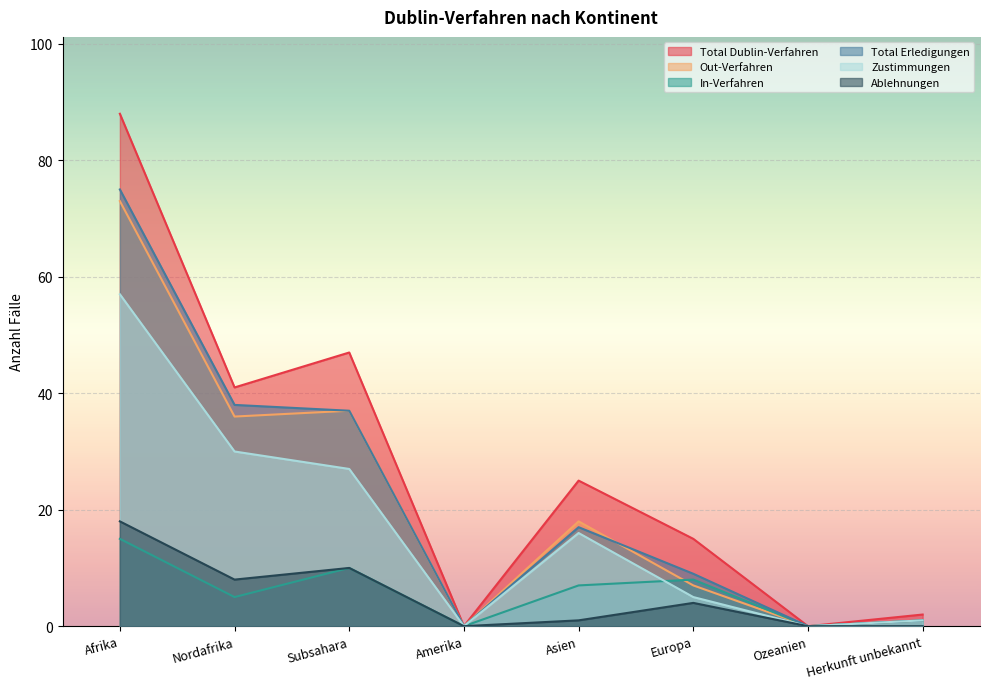

How many series are shown in this chart?

6